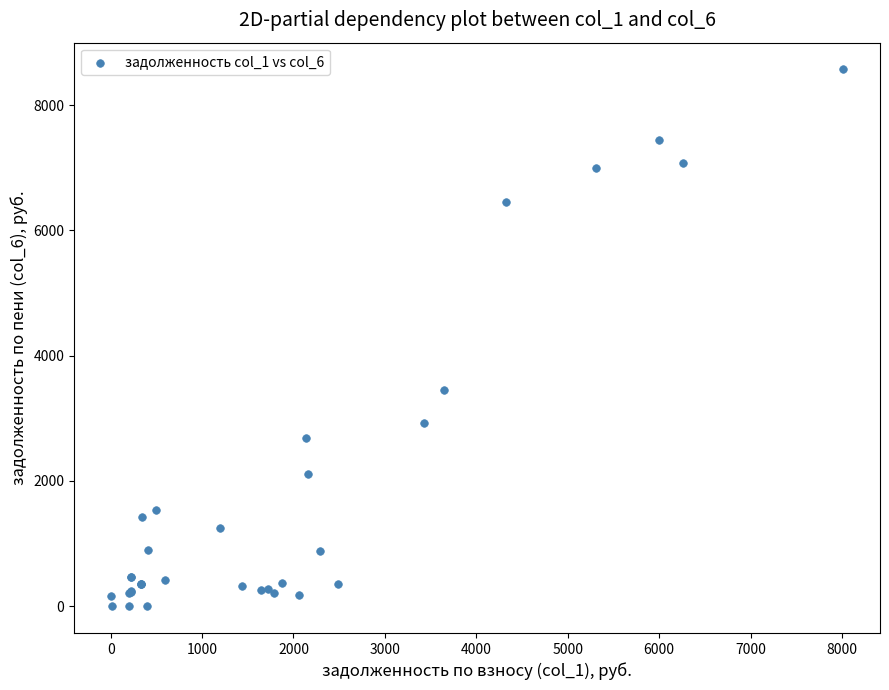

What Y value in the scatter plot is closest to 4284?

3459.1